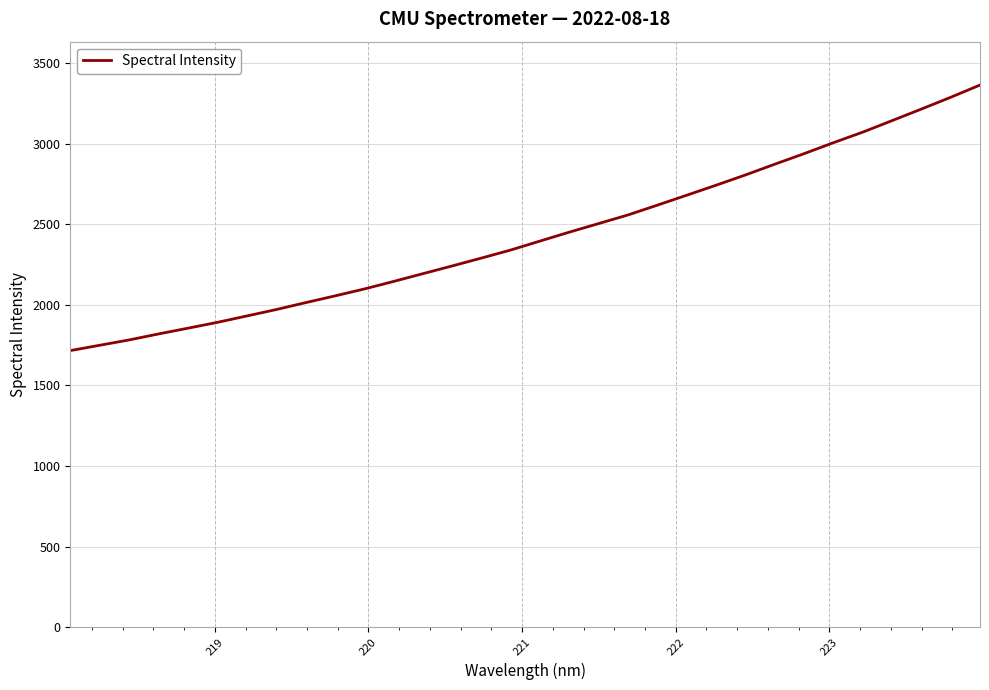

What is the smallest value displayed?

1716.3